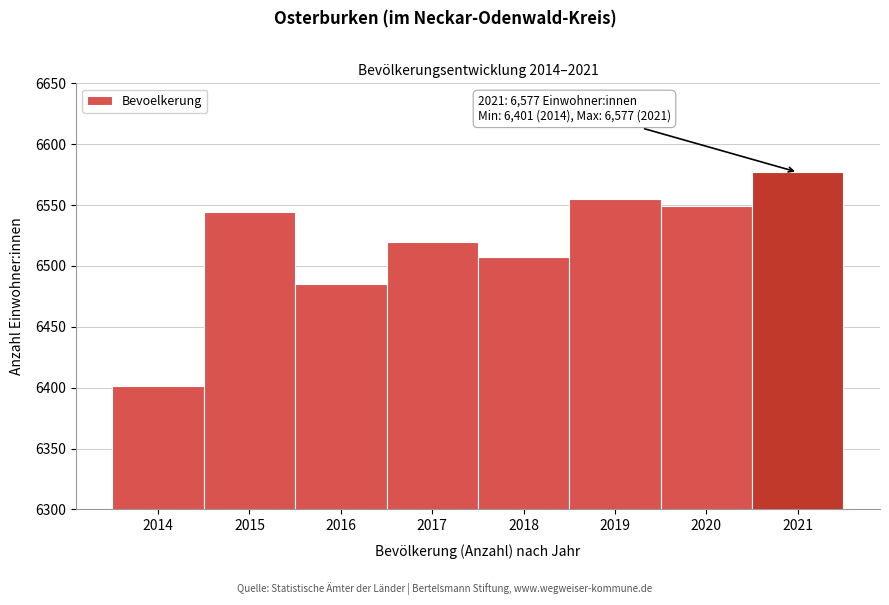

Reading left to right, list all the values displayed in this chart.

6401	6544	6485	6520	6507	6555	6549	6577